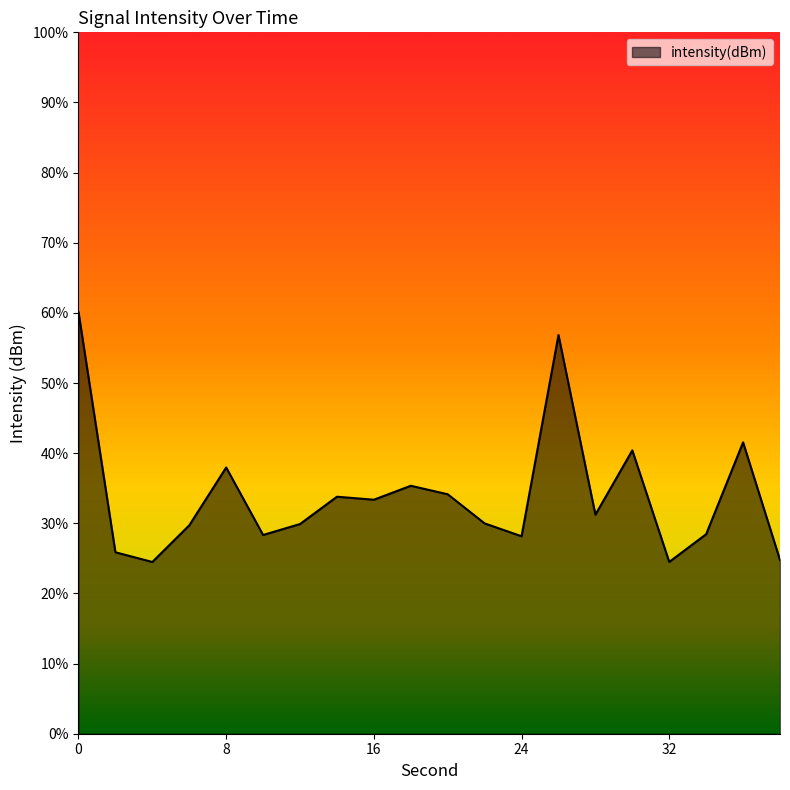

How many points are lower than both their immediate neighbors (excluding endpoints)?

6